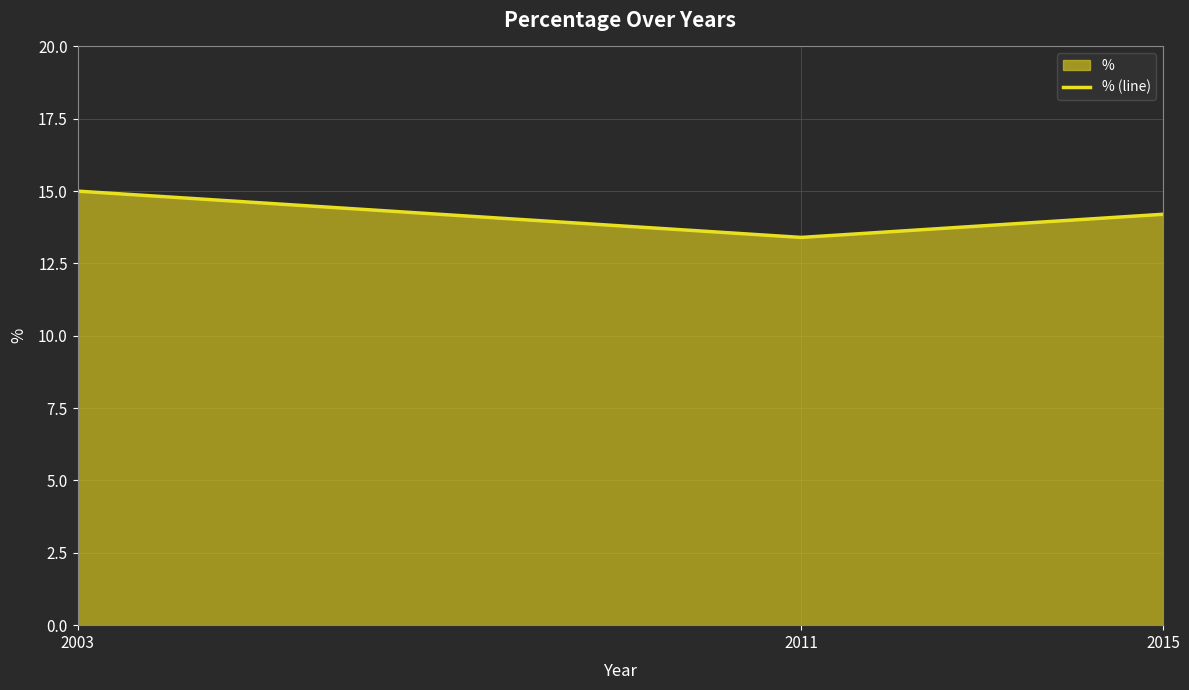

Approximately how many times larger is the value at 2011 compared to 2015?

0.9